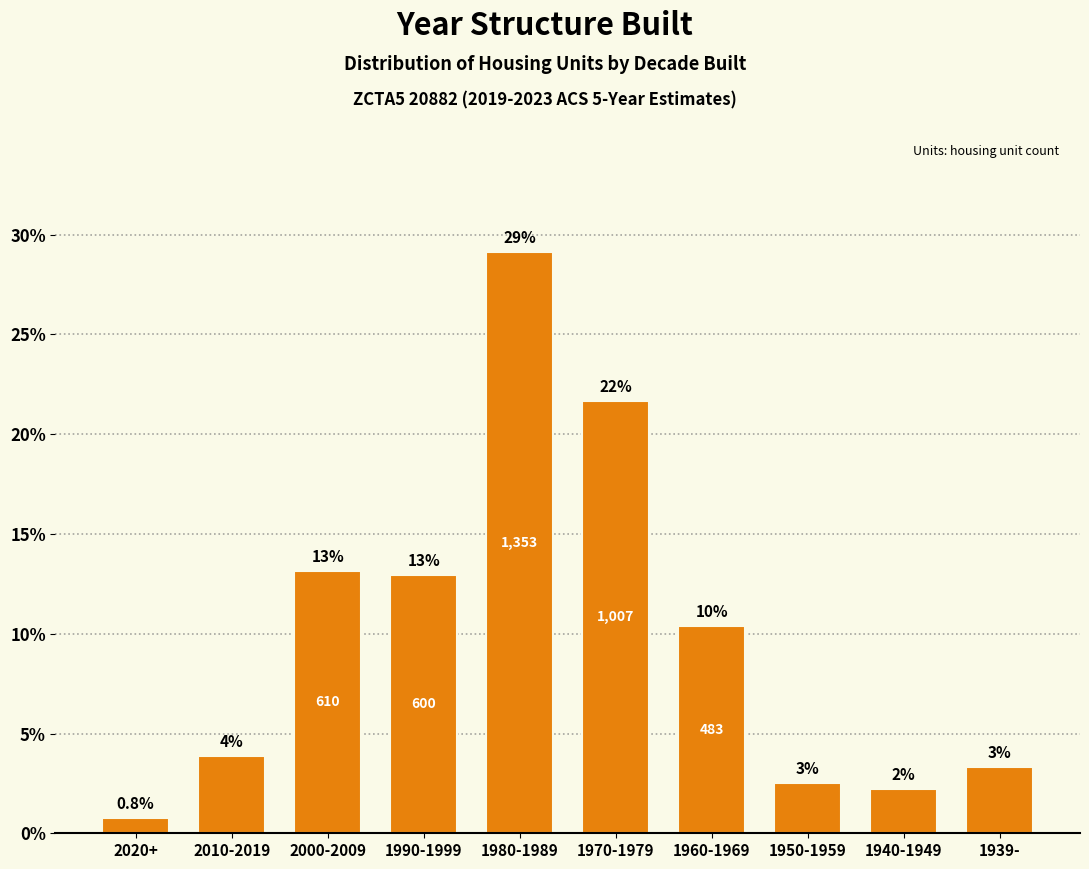

How many bars are there in total?

10